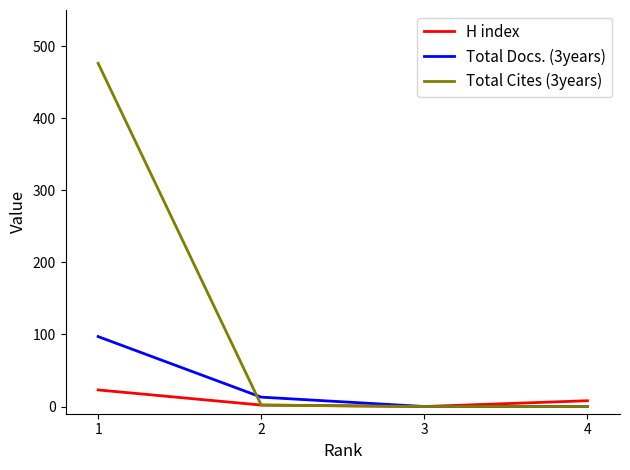

What is the sum of all H index values?

33